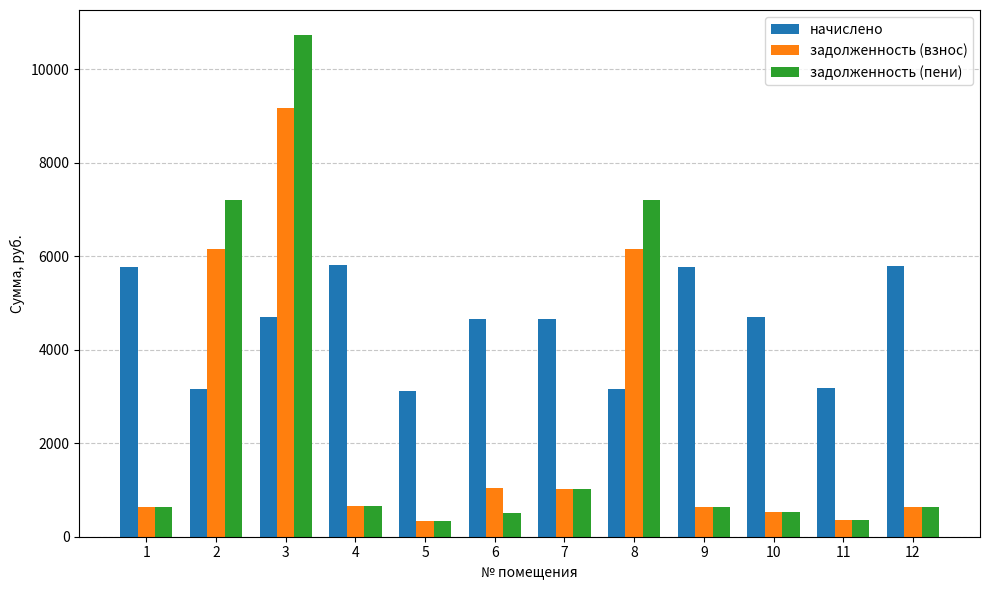

Are the bars grouped side by side (vs. stacked)?

Yes